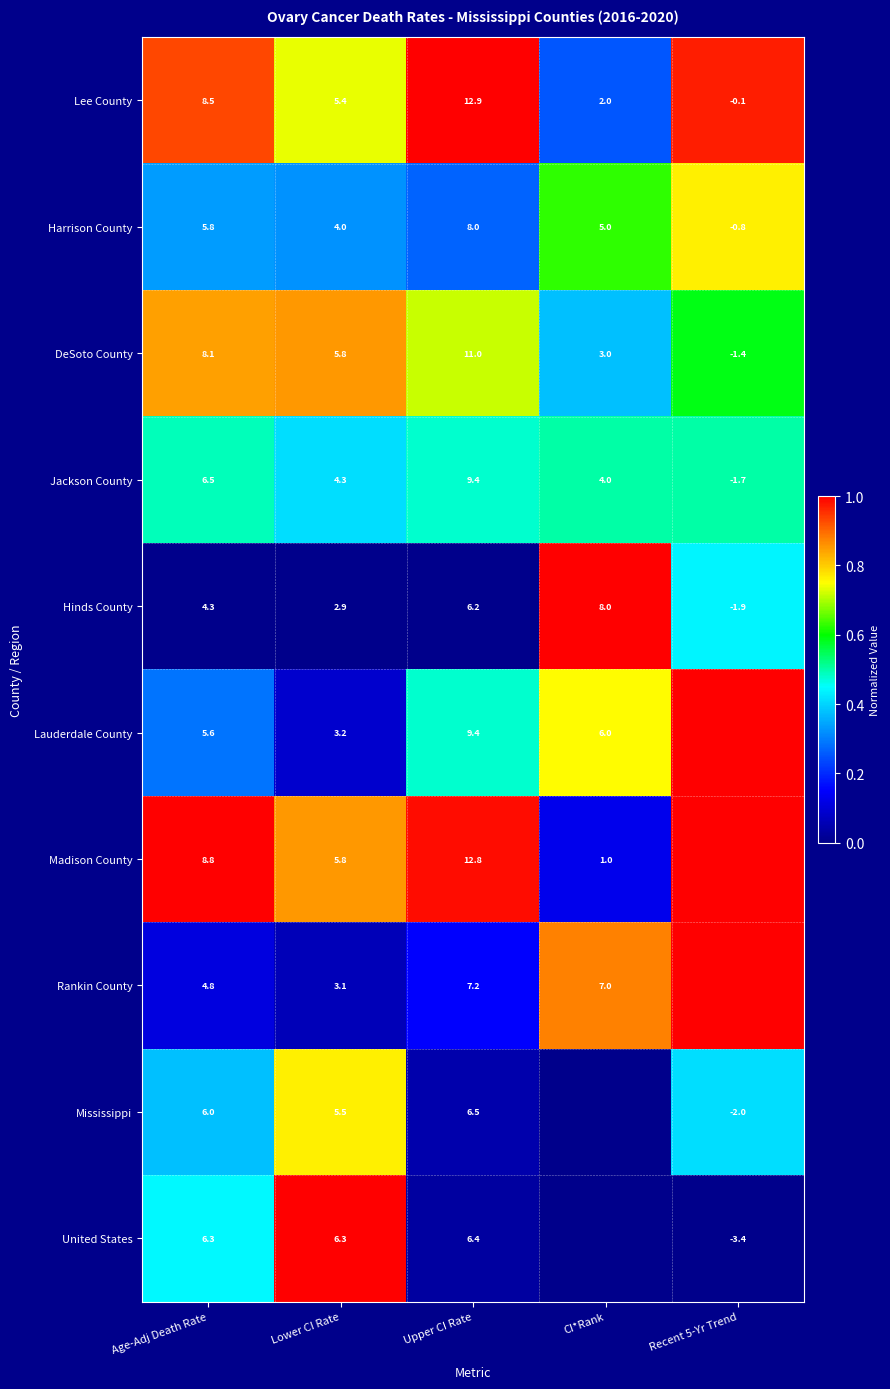

What is the spread (max minus min) of values at Lower CI Rate?

3.4